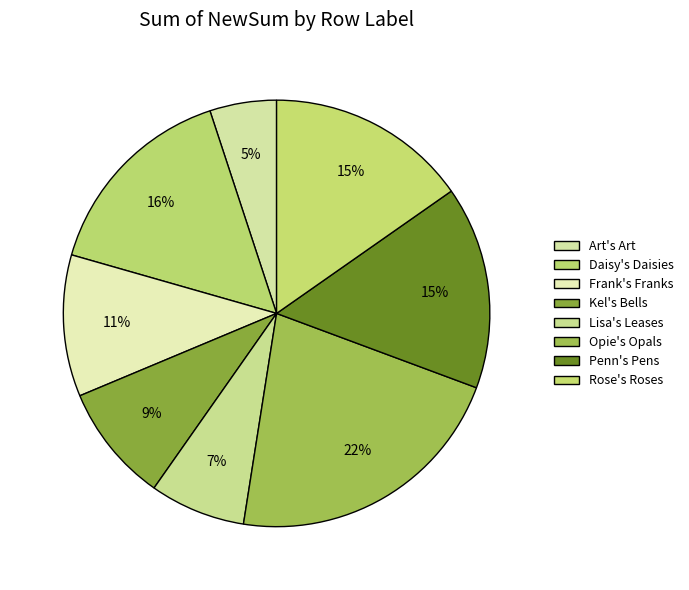

How many segments does this pie chart have?

8